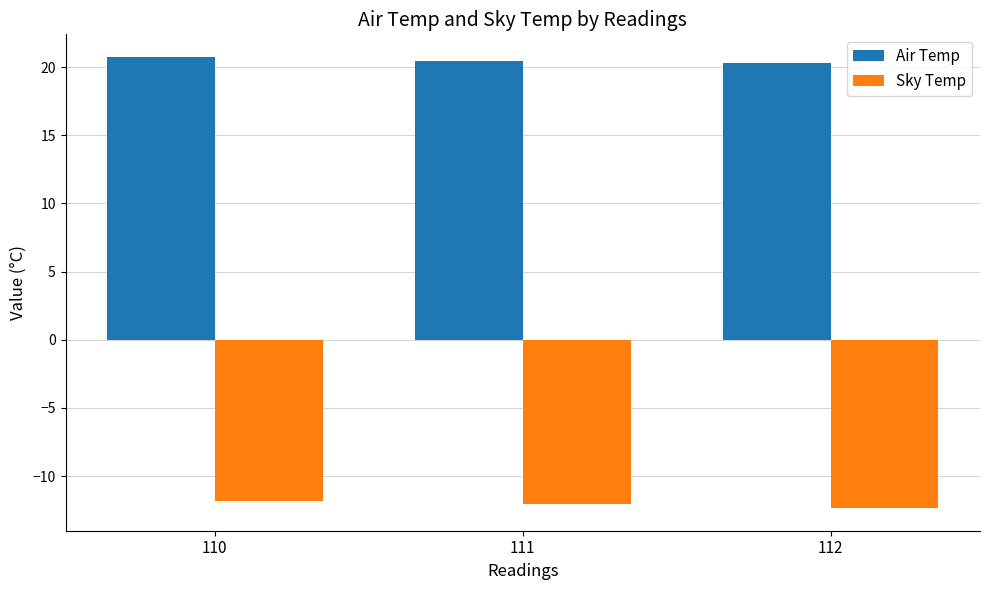

Is the value of Sky Temp at 111 greater than the value of Air Temp at 110?

No